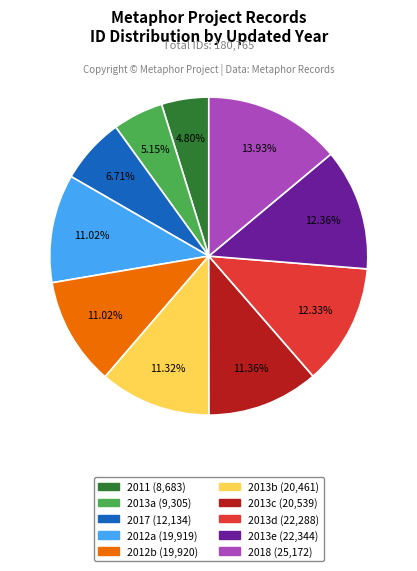

To the nearest percent, what is the difference between the largest and smallest slice percentages?

9%